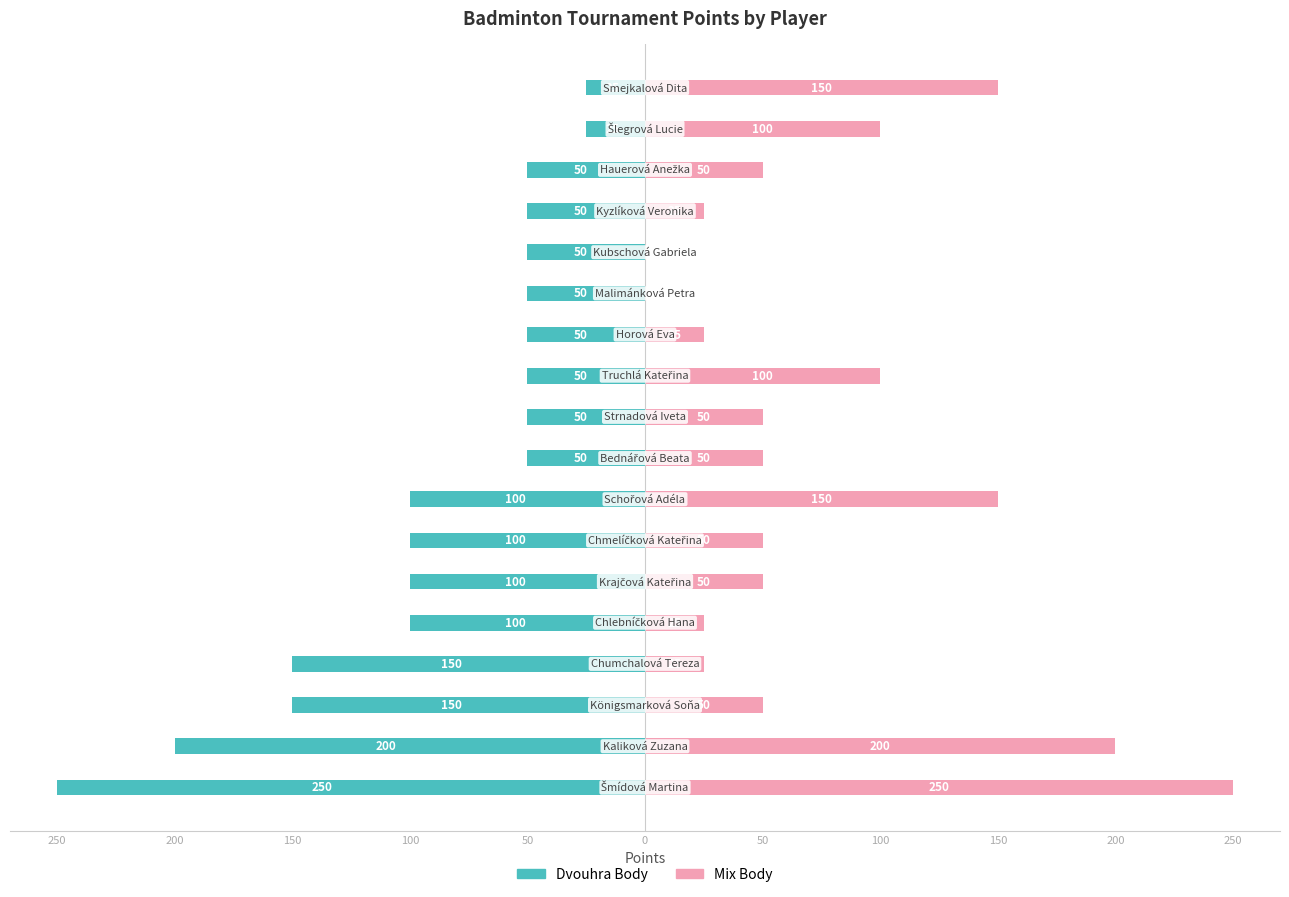

Is it true that Dvouhra Body equals -67 at 150?

False